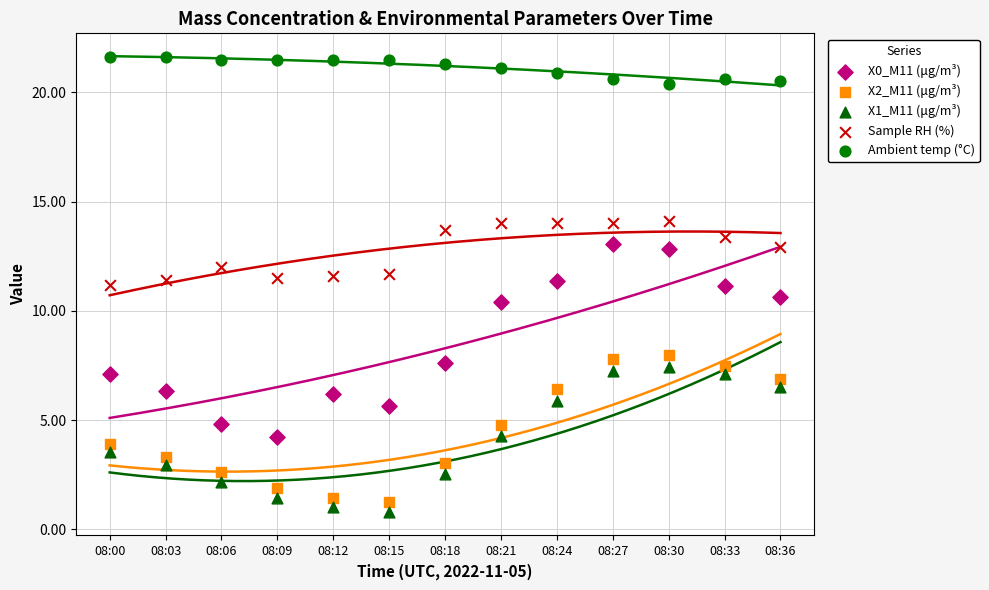

Which series reaches the maximum Y coordinate?

Ambient temp (°C)